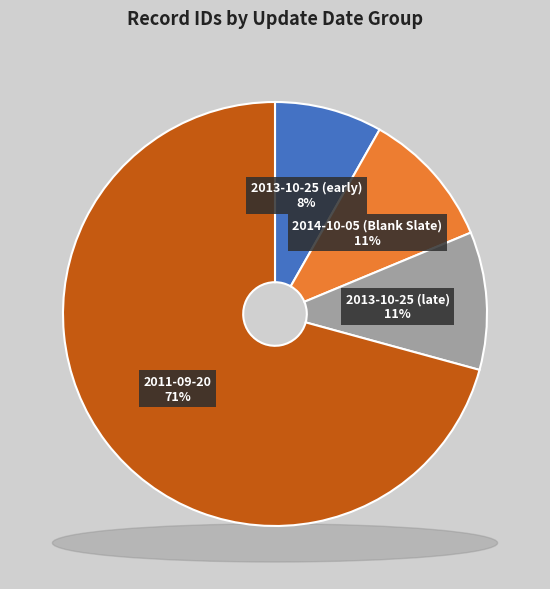

Is it true that 2013-10-25 is 20% of the pie?

False